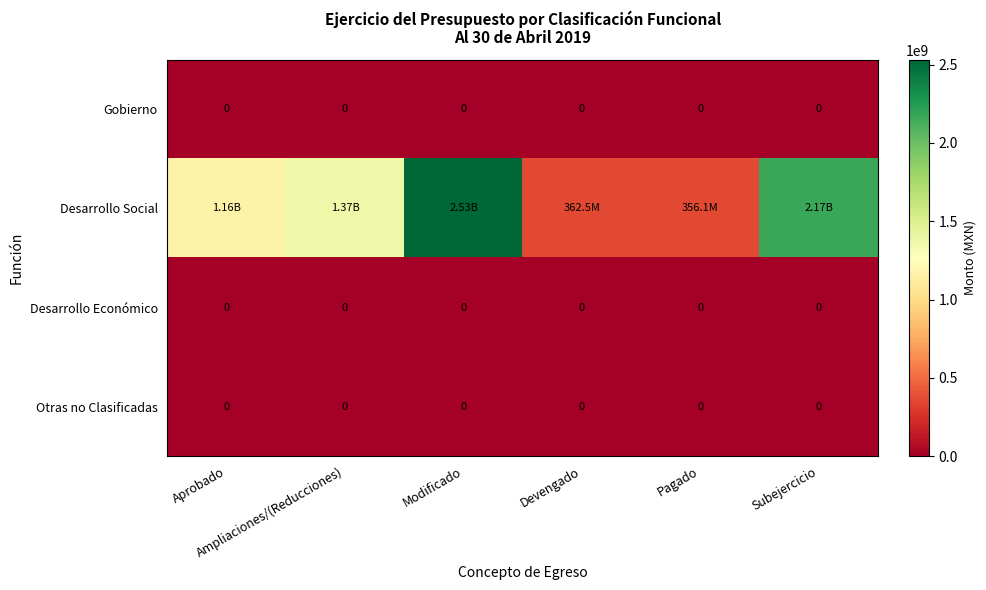

Which category has the highest value in the Desarrollo Social series?

Modificado